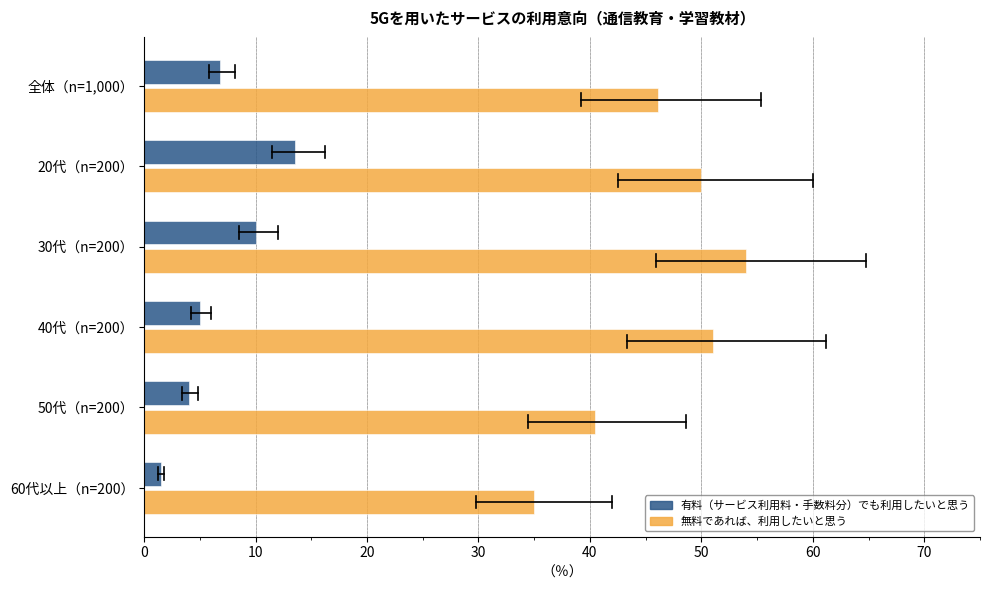

What is the sum of all 無料であれば、利用したいと思う values?

276.6